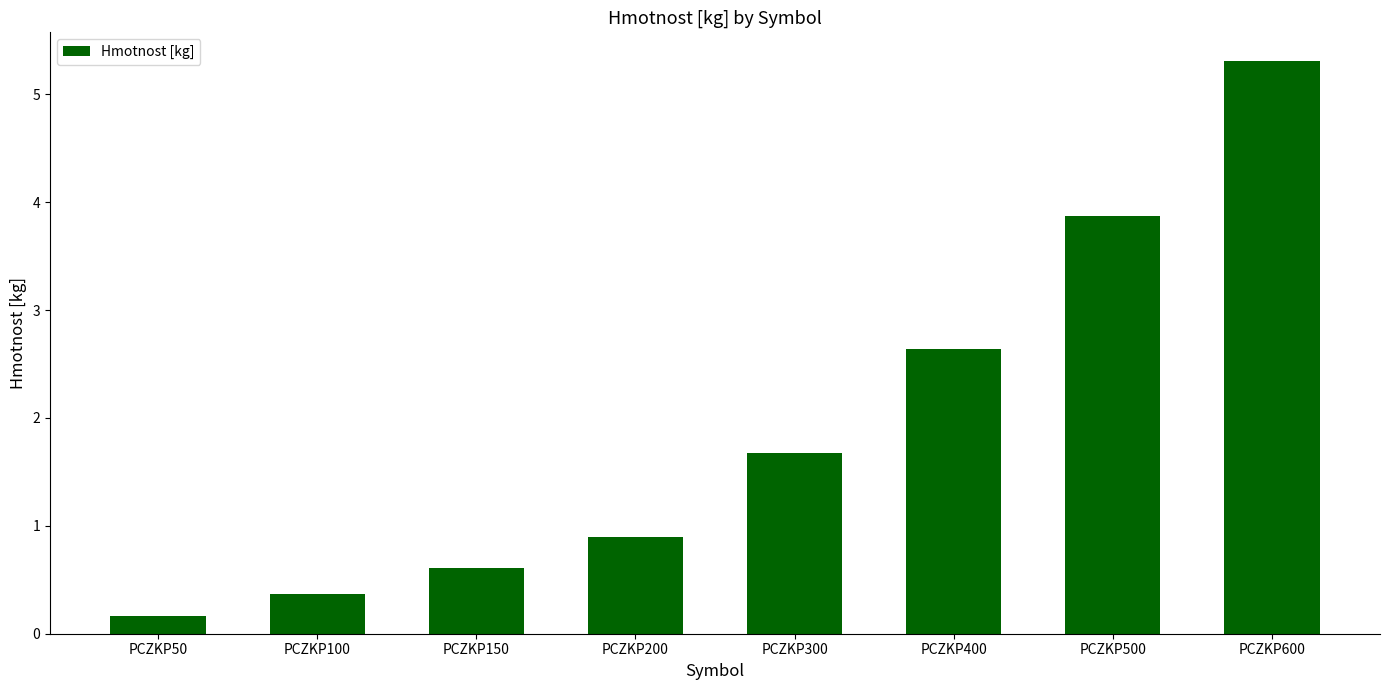

What is the difference between the values at PCZKP500 and PCZKP300?

2.2